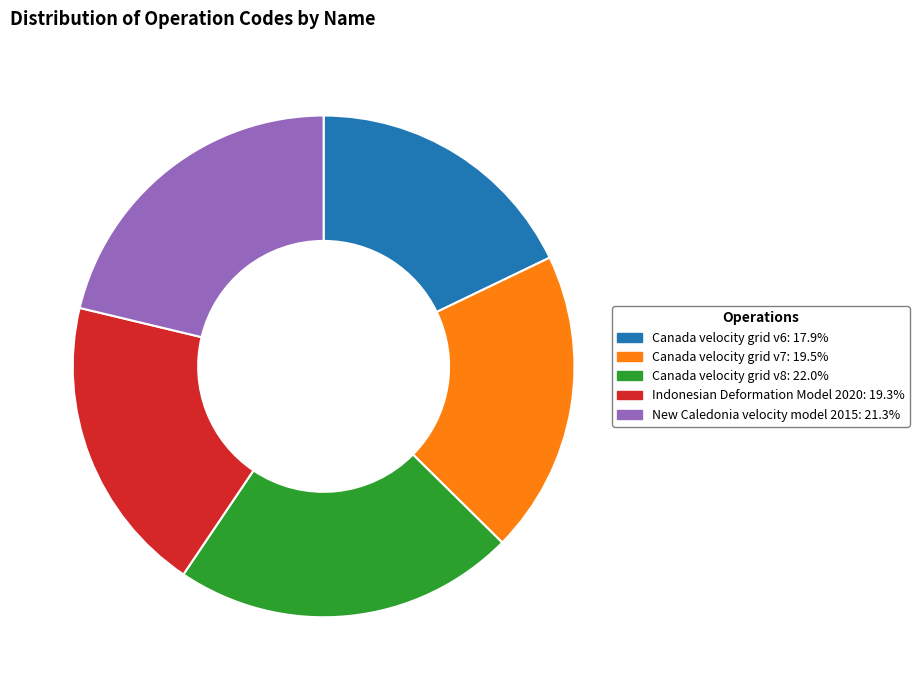

Count the number of slices in the pie.

5